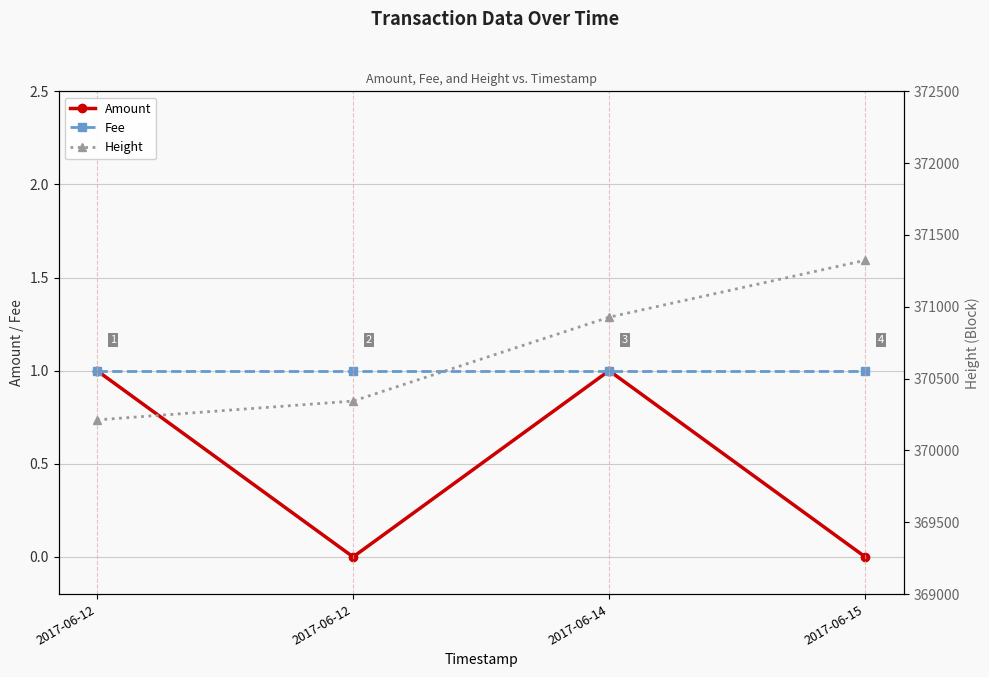

True or false: Fee has more than 1 interior local peaks.

False